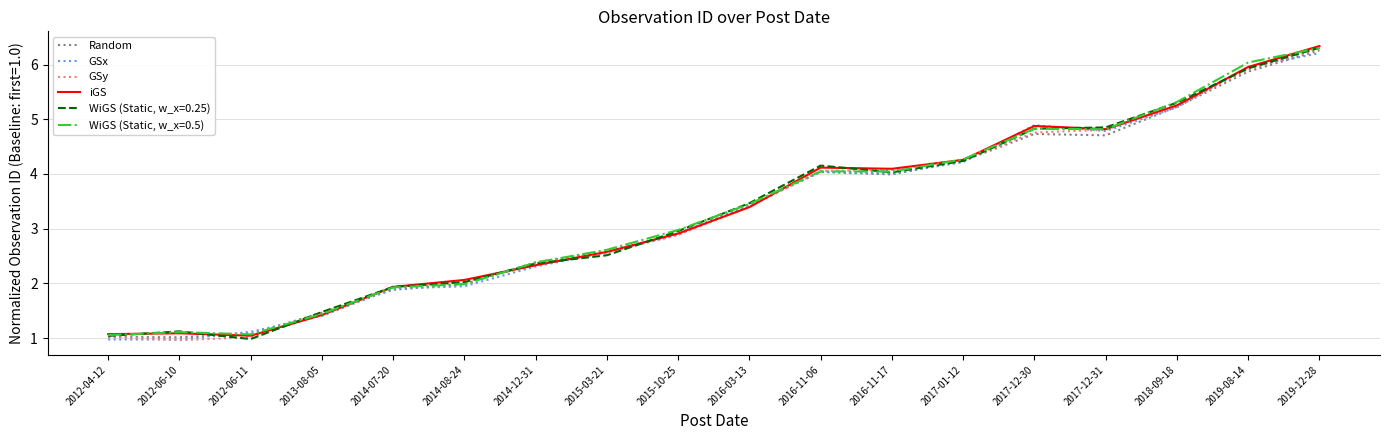

At which category is the sum across all series the highest?

2019-12-28